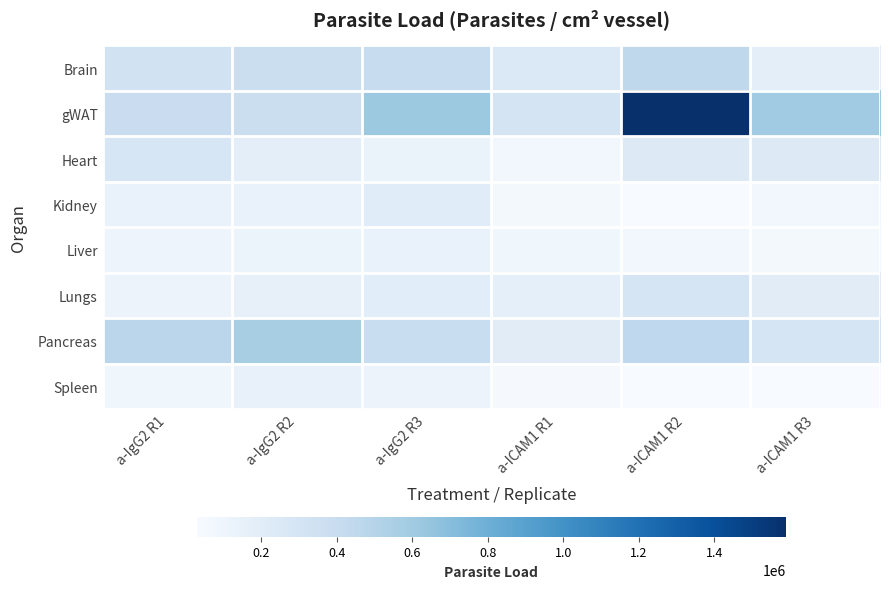

At how many categories does at least one series exceed 1090881?

1